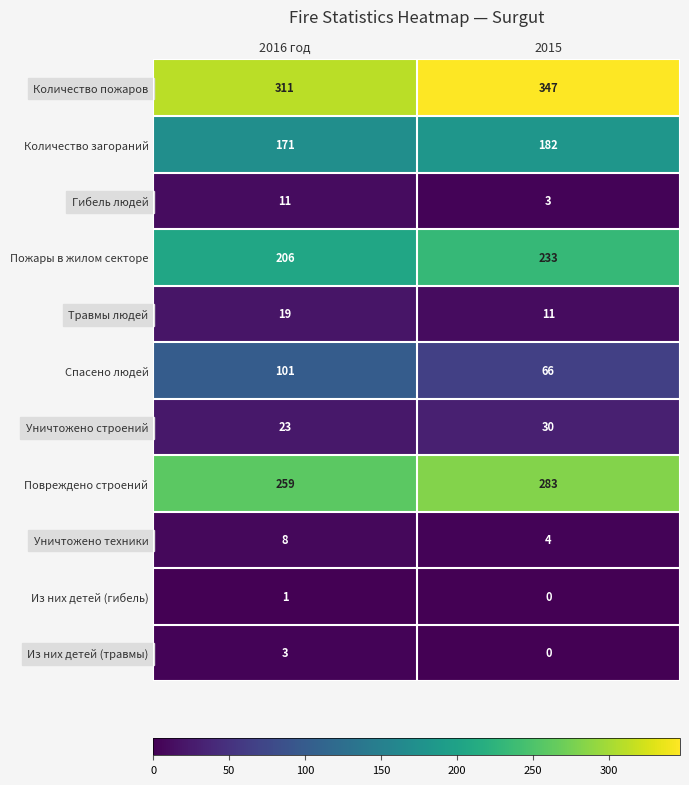

Where is Уничтожено строений nearest to the value 26?

2016 год